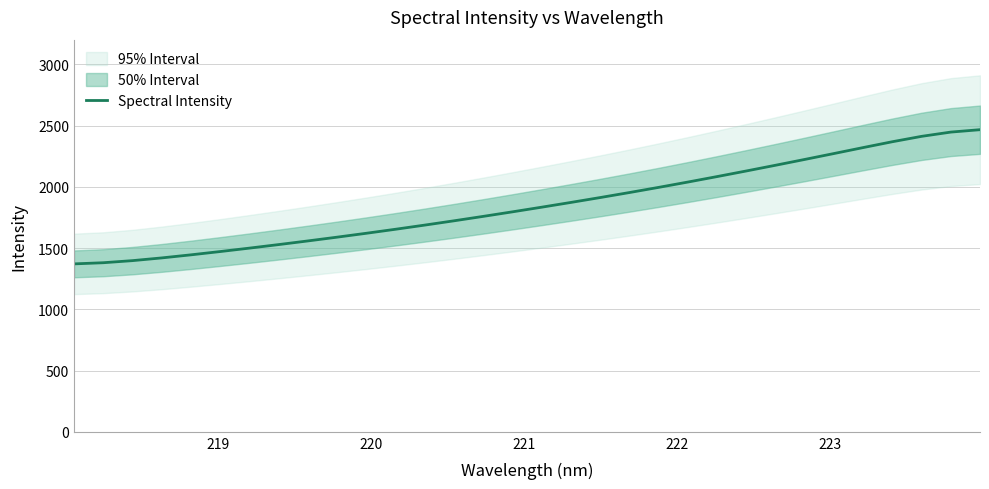

What is the lowest value of the Spectral Intensity series?

1370.6